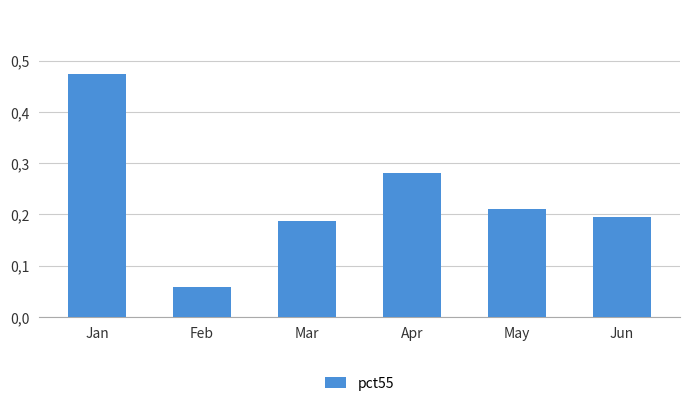

Rank the categories by value from lowest to highest.

Feb, Mar, Jun, May, Apr, Jan